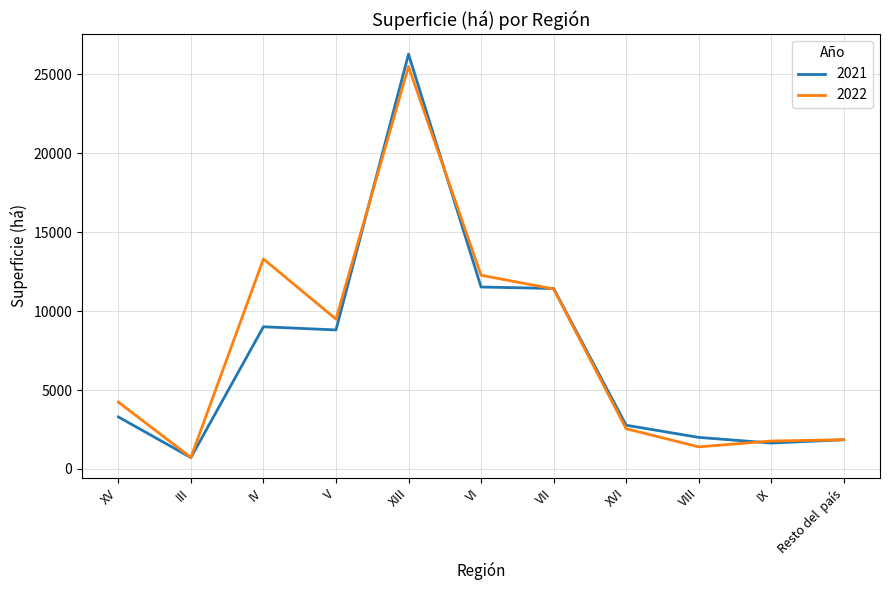

In 2021, how many points are higher than both neighbors (excluding endpoints)?

2